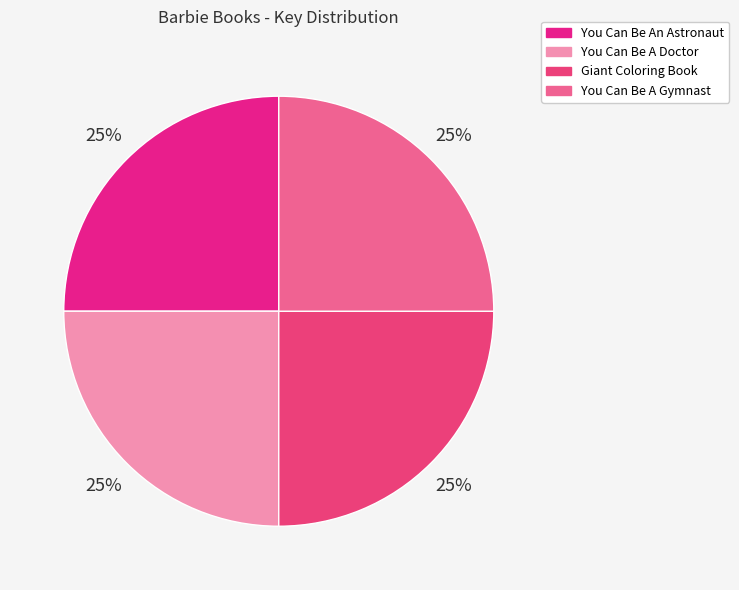

Is there any slice that represents more than half of the pie?

No